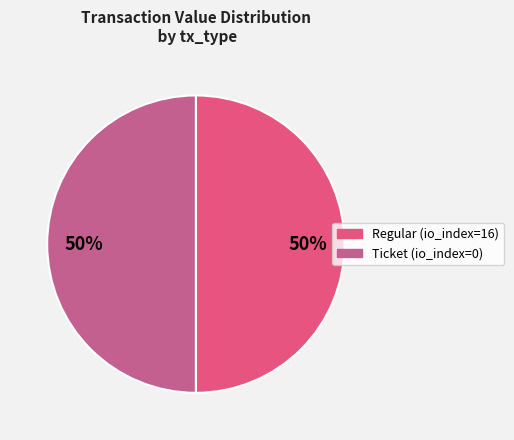

Is the sum of Regular and Ticket greater than half?

Yes